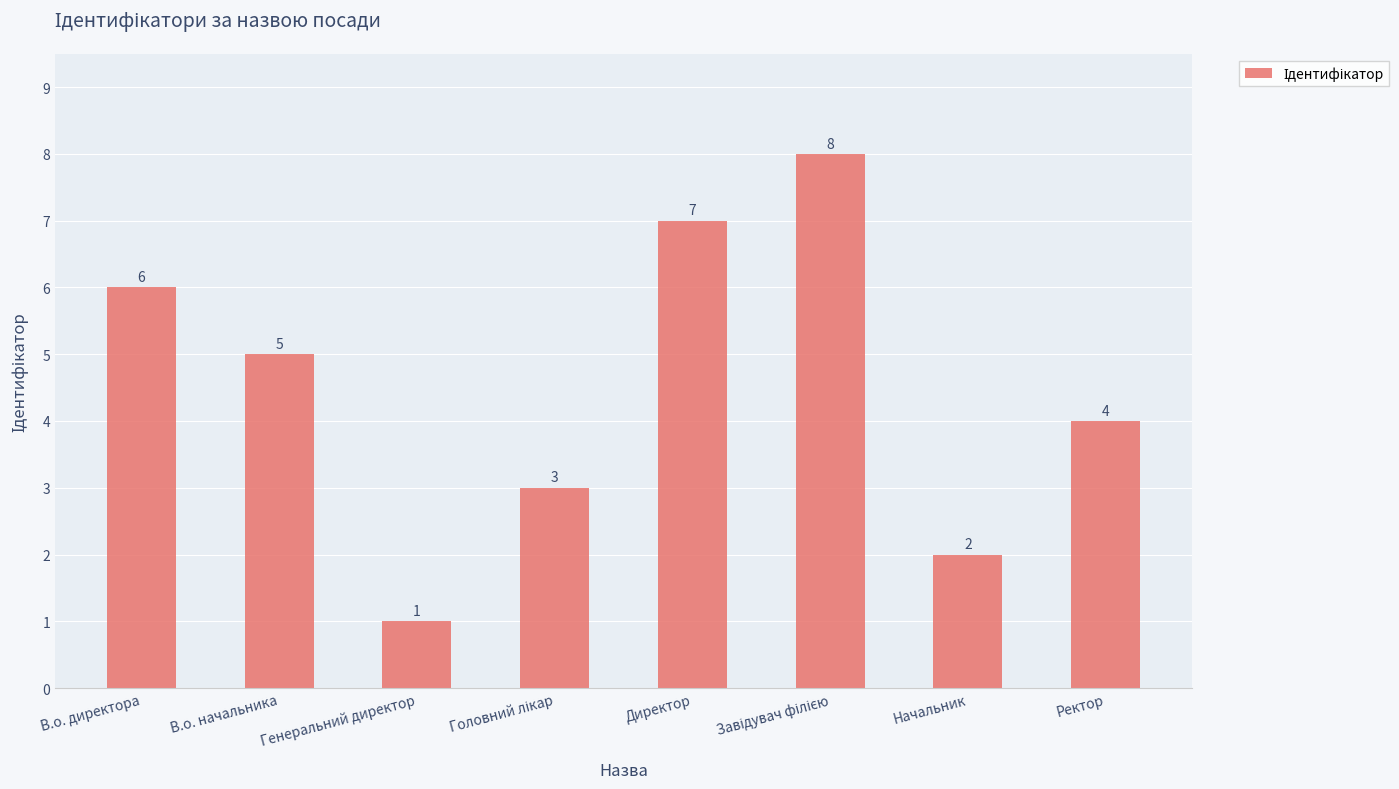

What is the sum of all values?

36